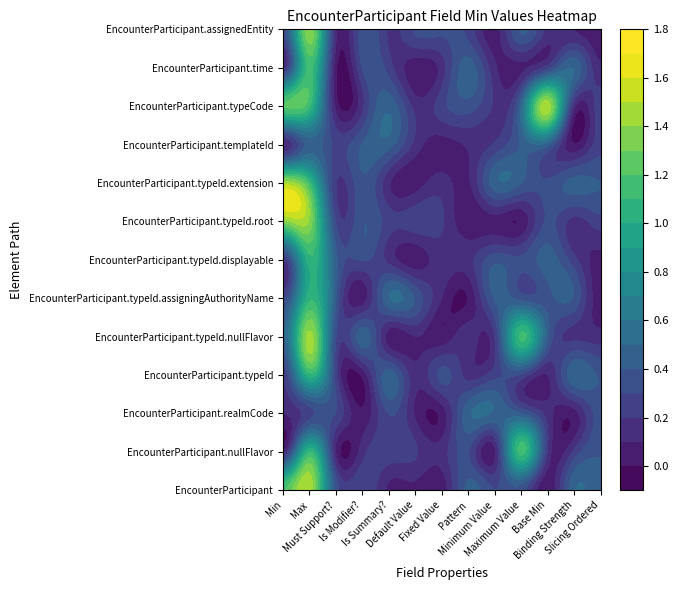

What is the spread (max minus min) of values at 0?

1